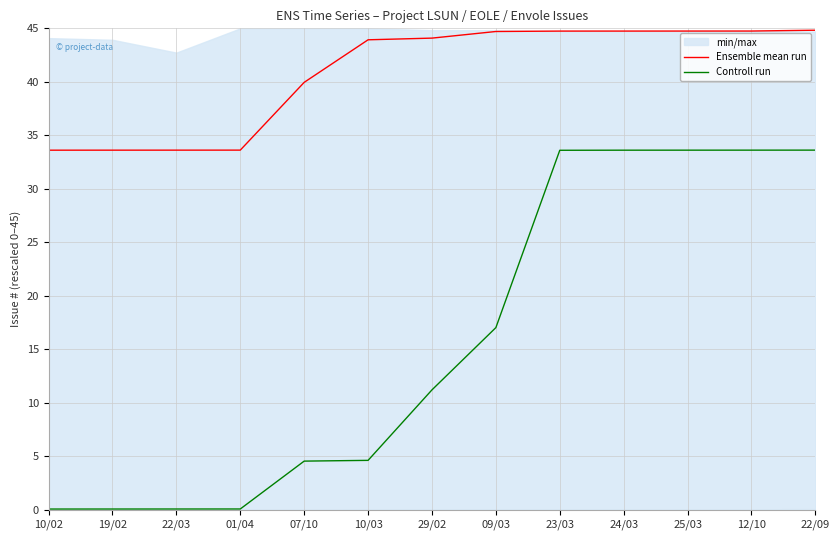

The Ensemble mean run series shows 14.0 at 10/02. True or false?

False